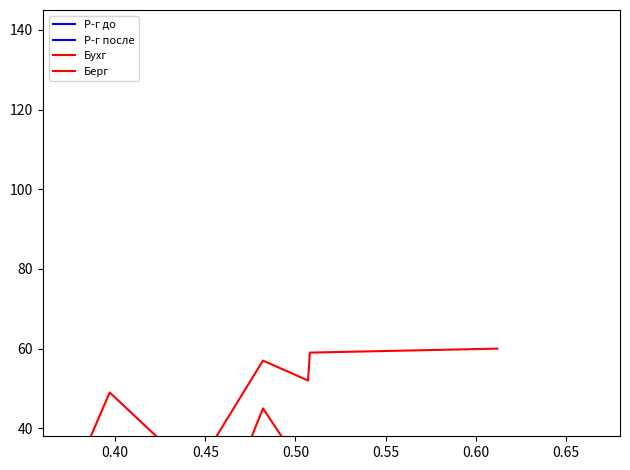

What is the difference between the maximum and minimum values in the Р-г до series?

572